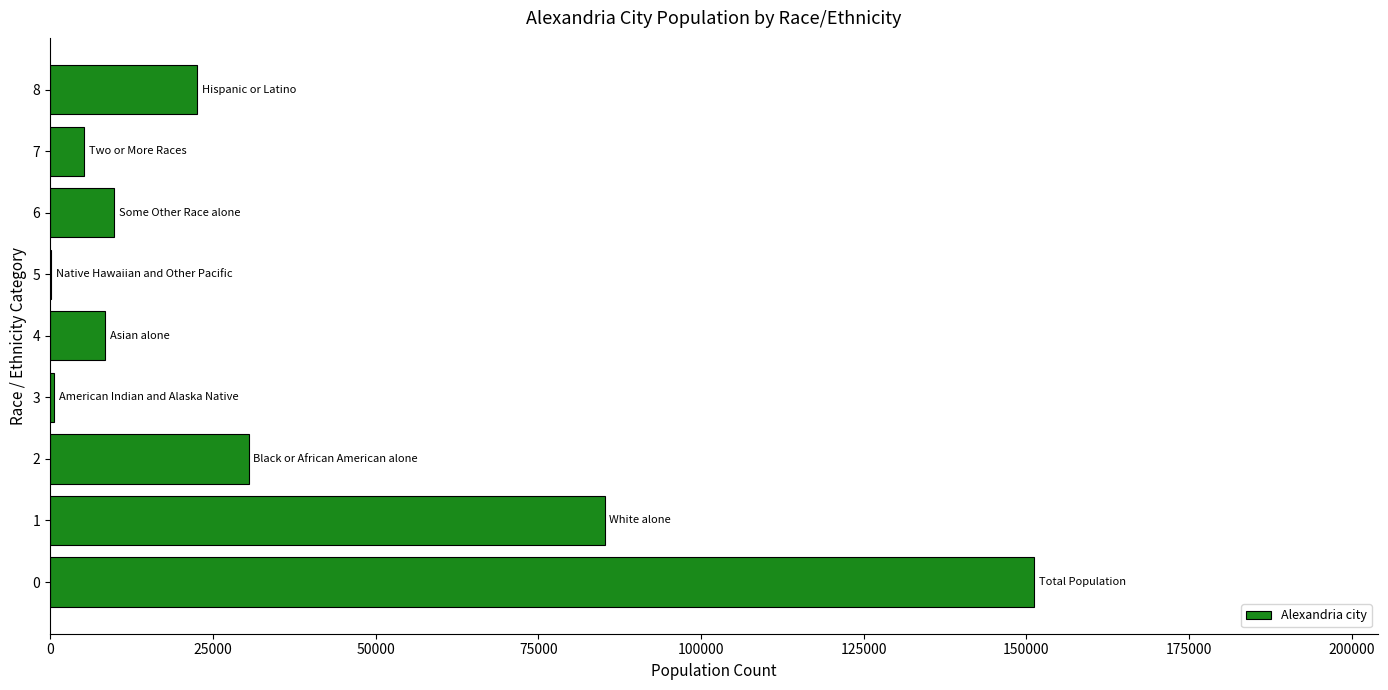

Count the number of data series in this chart.

1